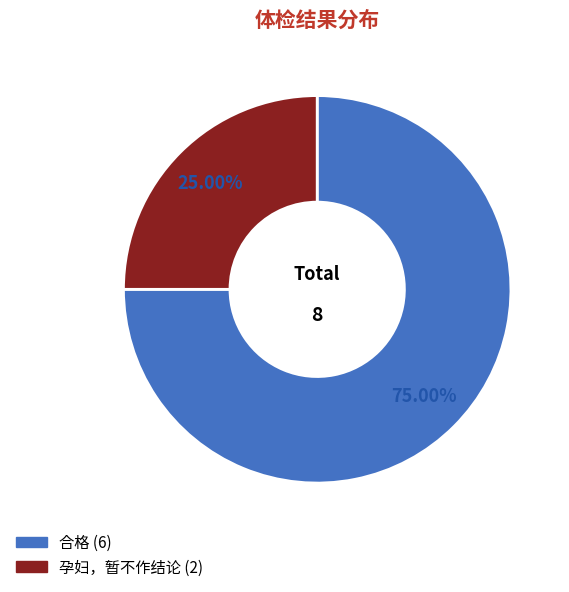

Rank the categories by value from lowest to highest.

孕妇，暂不作结论, 合格